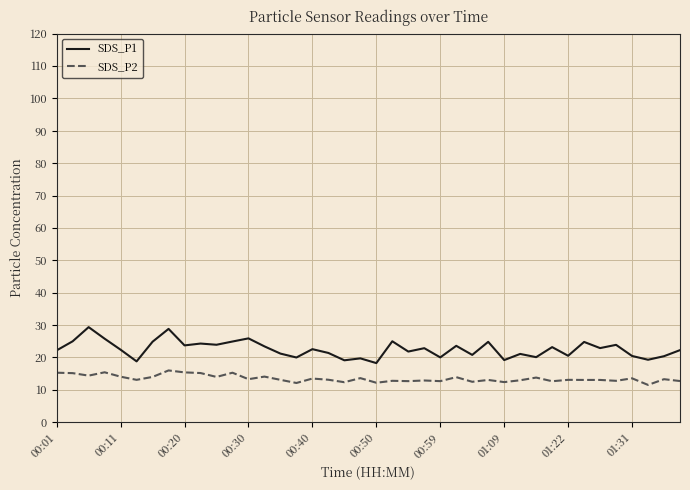

What is the highest value of the SDS_P2 series?

16.0